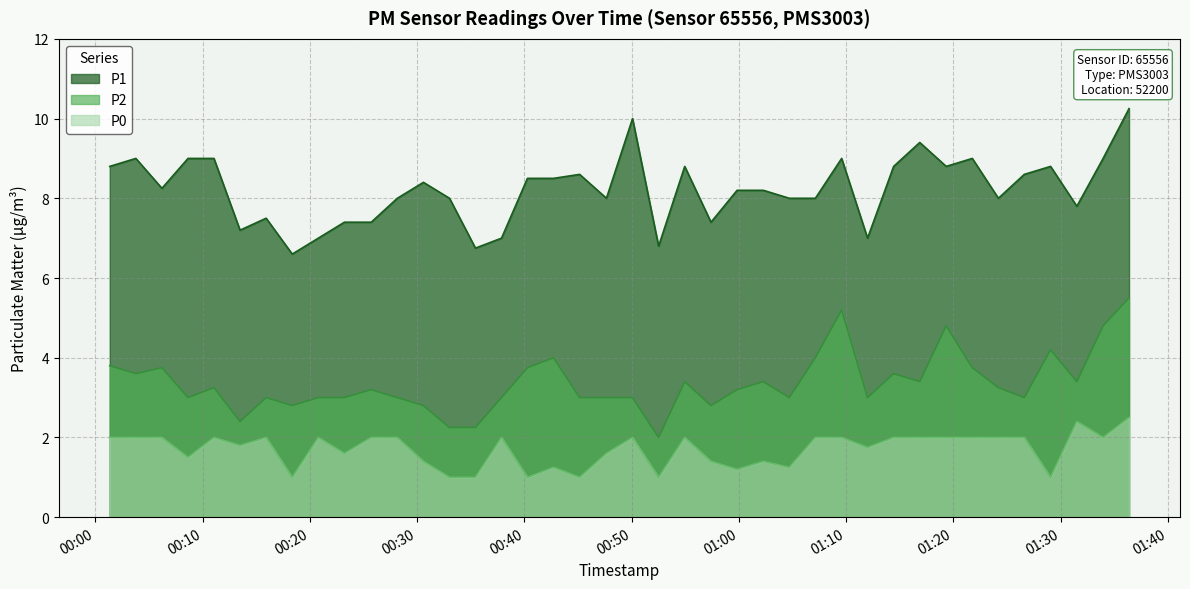

What is the label of the 21st point from the left?

2023-04-25T00:50:05